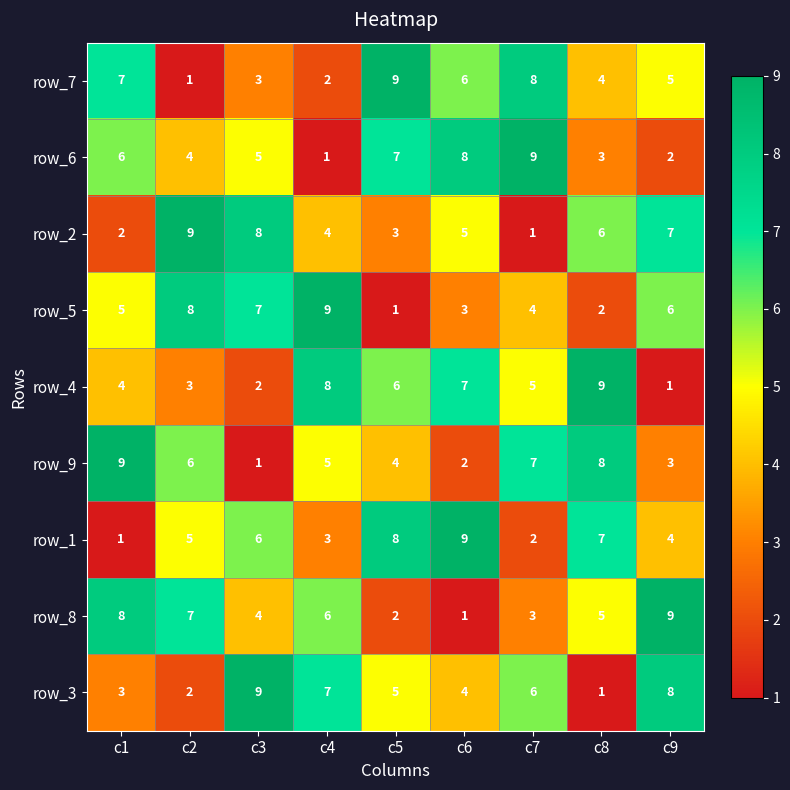

True or false: row_6 has a value of 3 at c2.

False